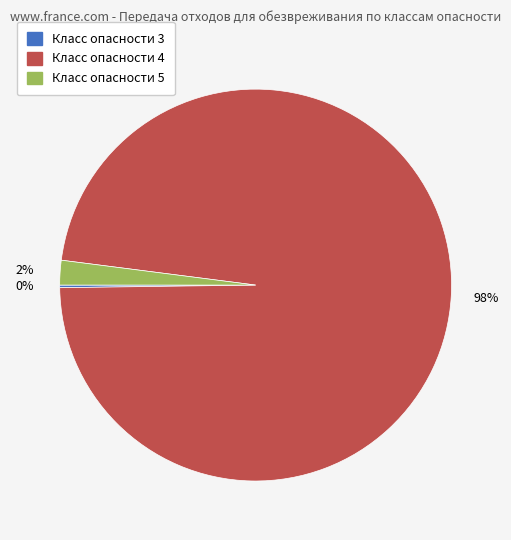

To the nearest percent, what is the average slice percentage?

33%